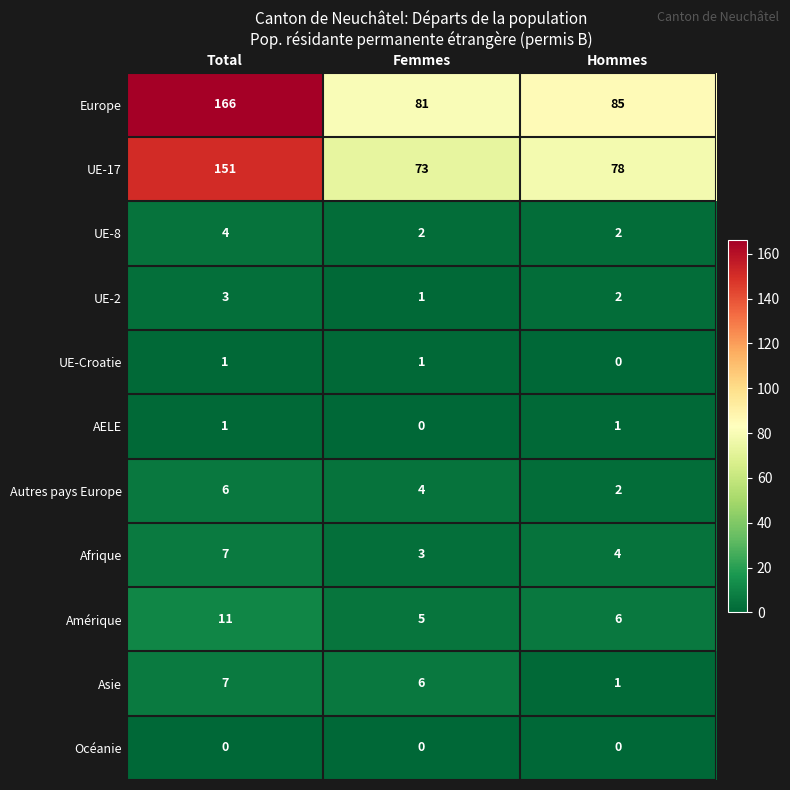

Which series has the widest spread of values?

Europe